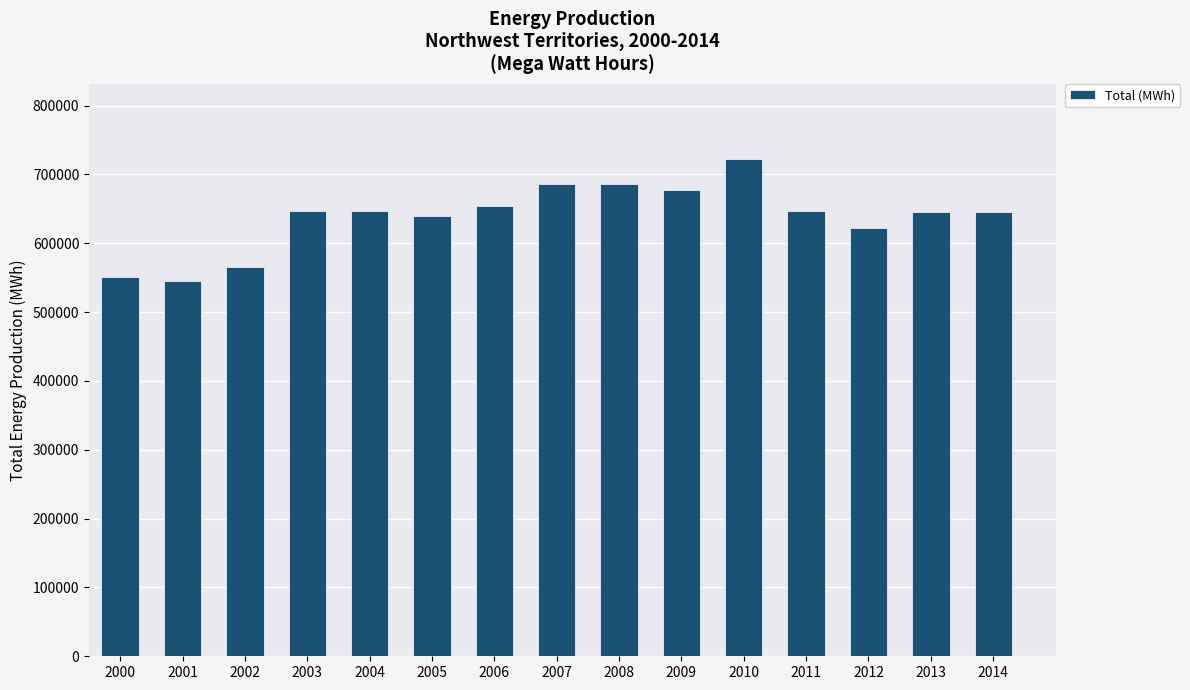

How many bars are there in total?

15